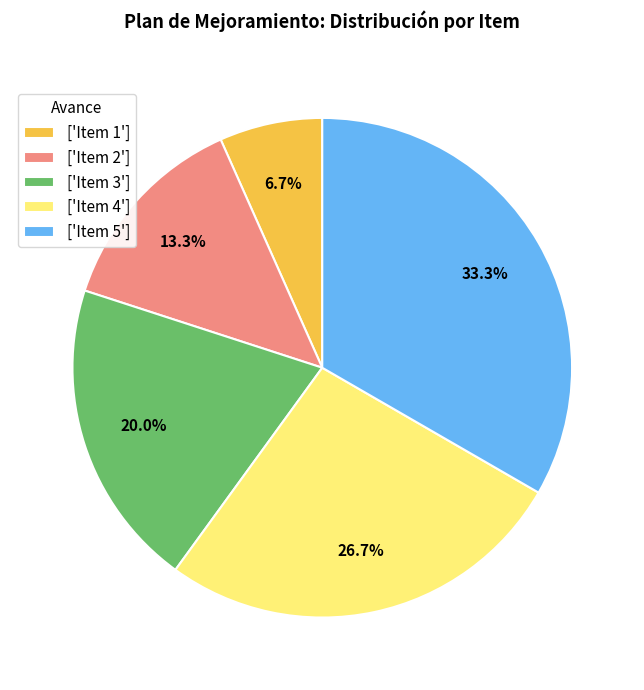

To the nearest percent, what is the difference between the largest and smallest slice percentages?

27%